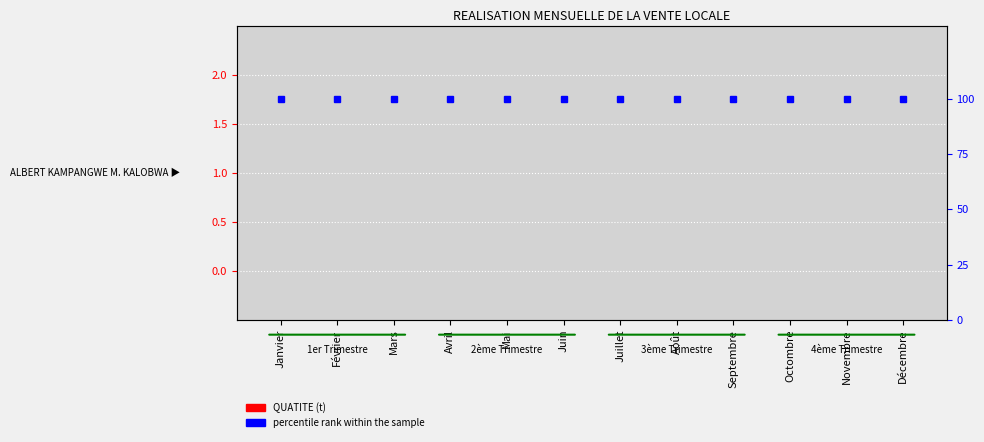

At which category is the sum across all series the highest?

Janvier